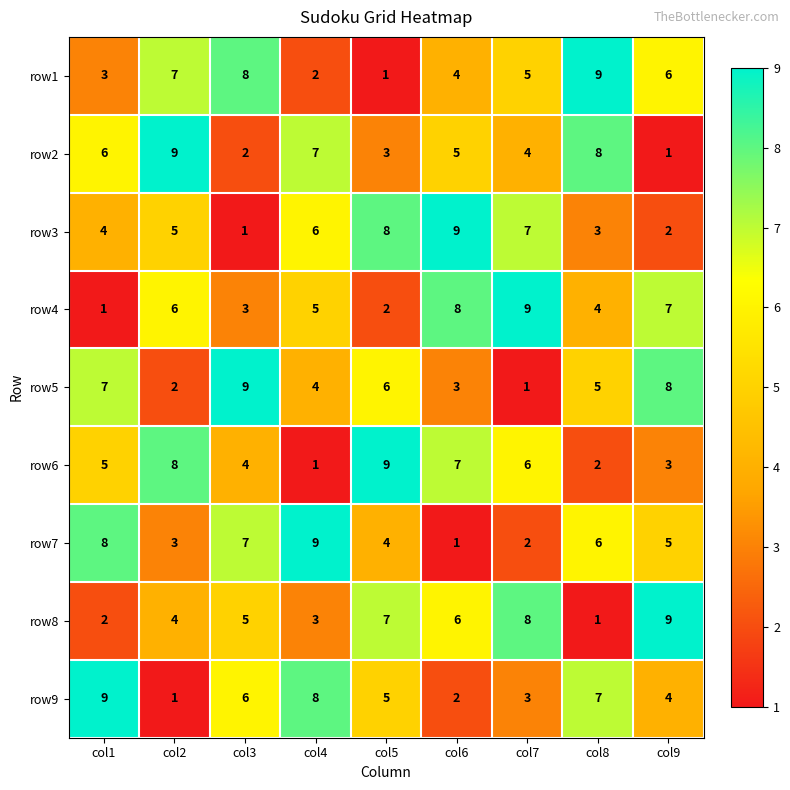

What is the total value across all series at col9?

45